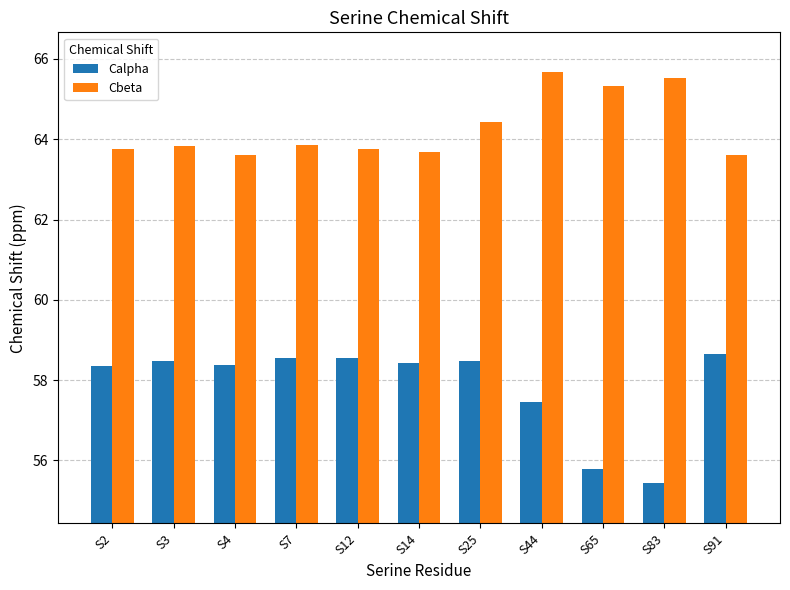

Is the value of Calpha at S25 greater than the value of Cbeta at S65?

No